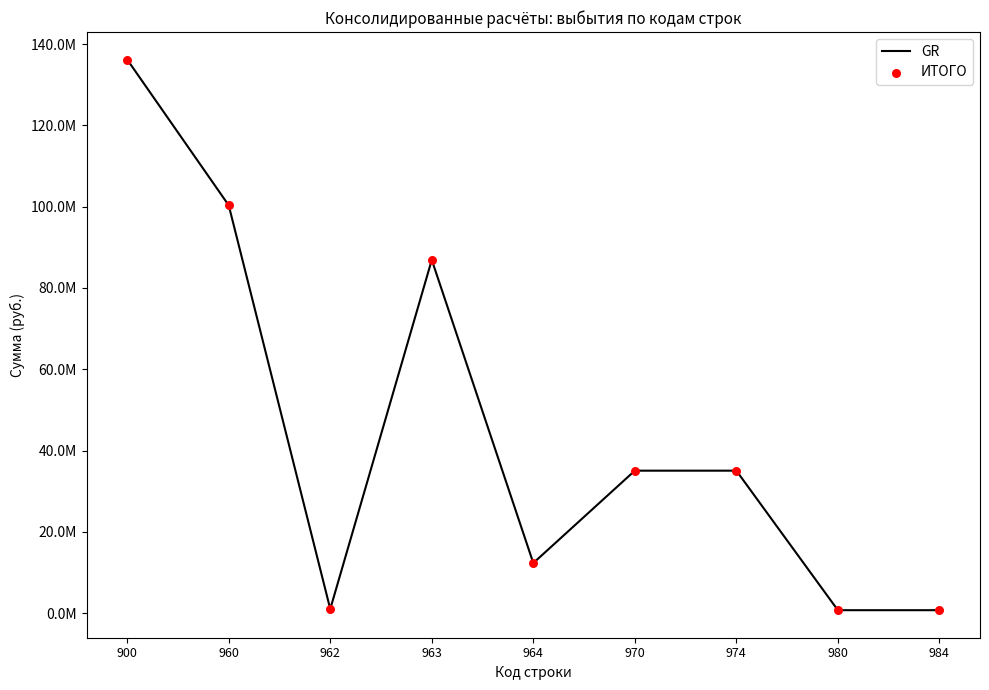

Does the chart have visible grid lines?

No